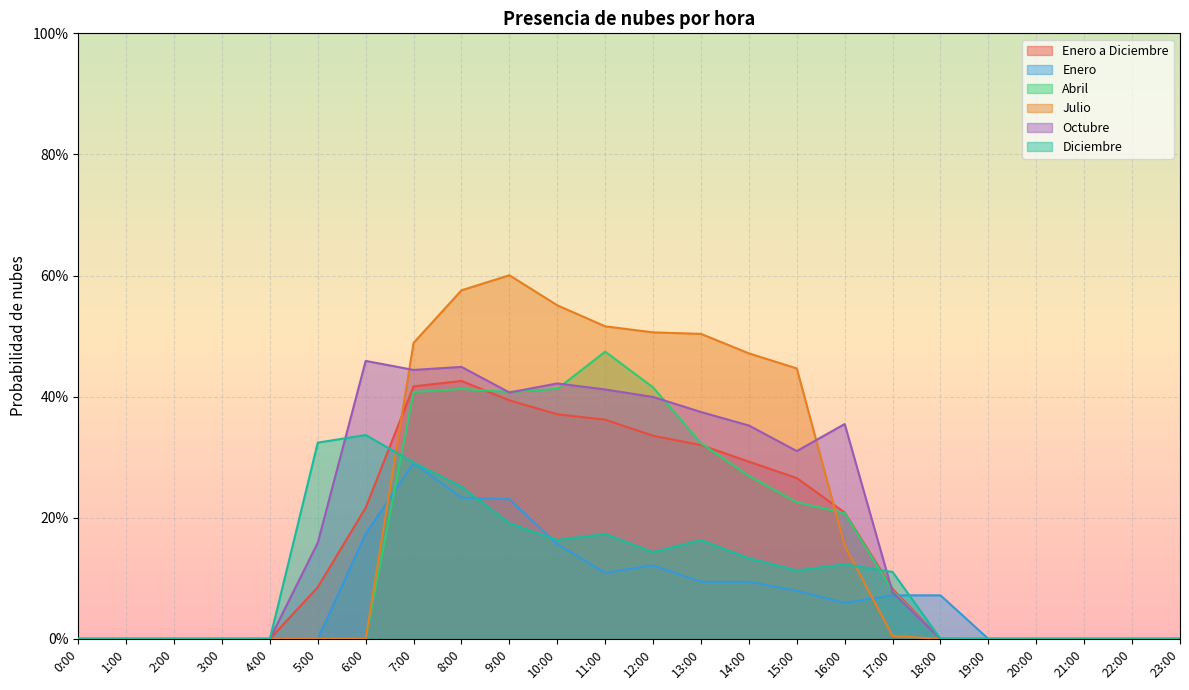

Is the value of Octubre at 16:00 greater than the value of Abril at 12:00?

No